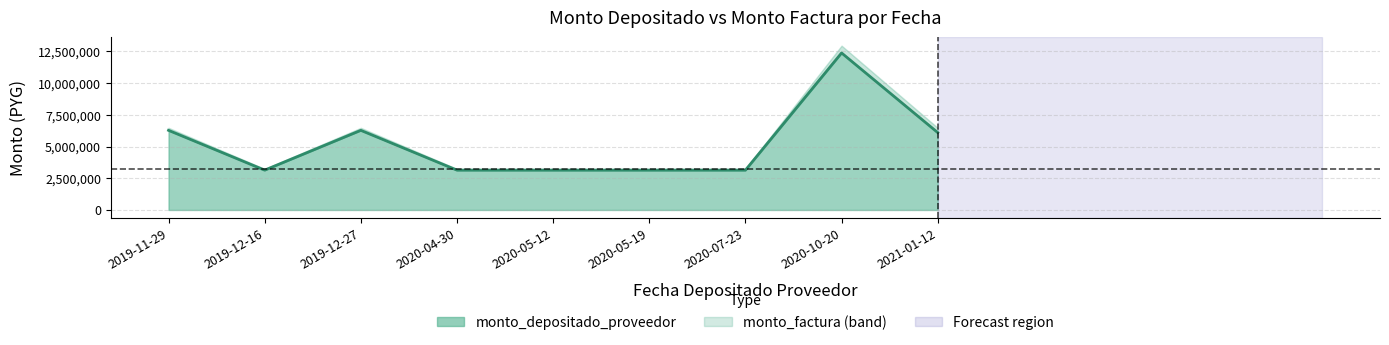

Count the number of categories in the chart.

9